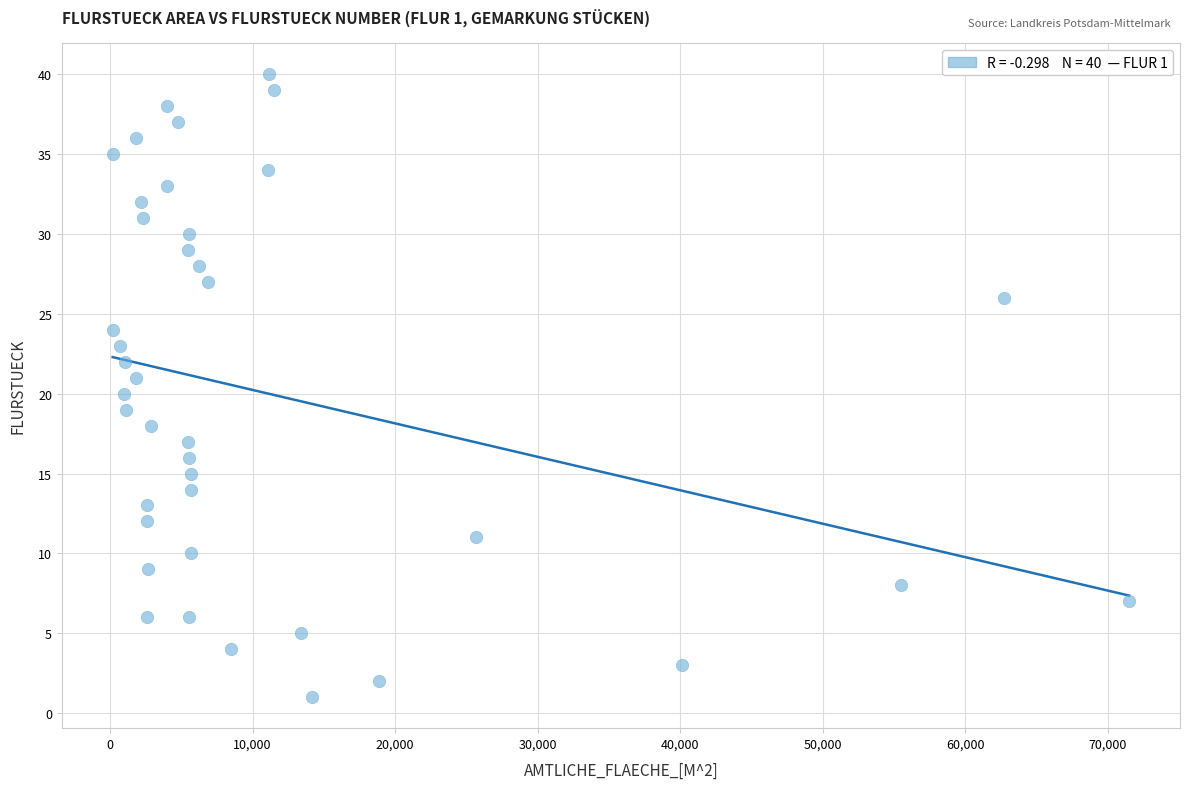

What is the range of Y values (max minus min)?

39